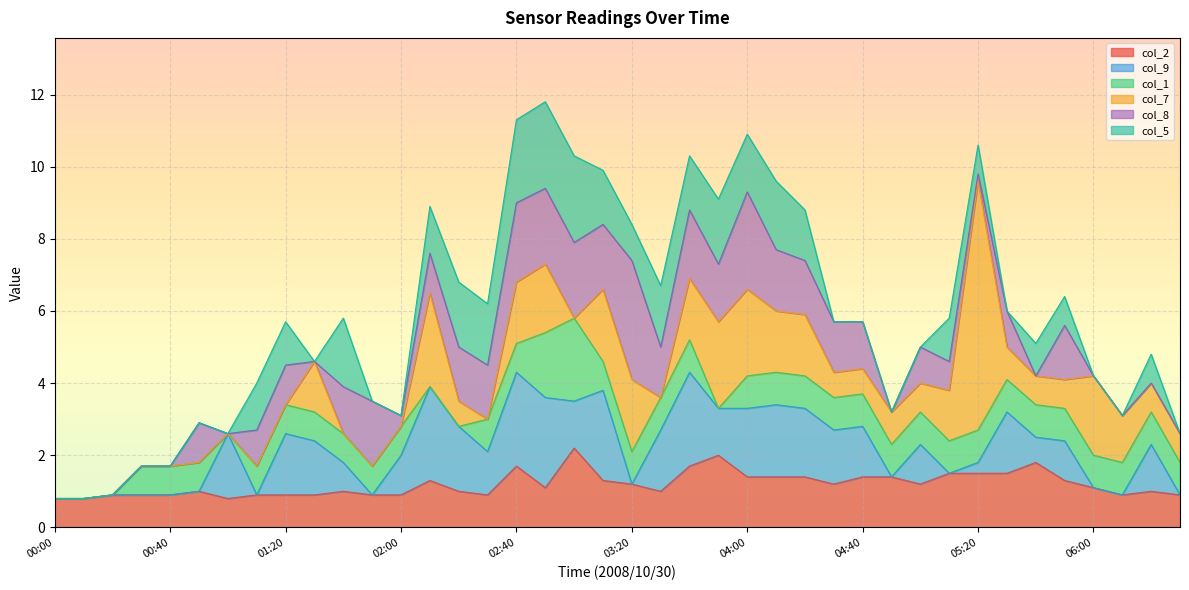

Reading right to left, list all the values displayed in this chart.

col_2: 06:30=0.9	06:20=1.0	06:10=0.9	06:00=1.1	05:50=1.3	05:40=1.8	05:30=1.5	05:20=1.5	05:10=1.5	05:00=1.2	04:50=1.4	04:40=1.4	04:30=1.2	04:20=1.4	04:10=1.4	04:00=1.4	03:50=2.0	03:40=1.7	03:30=1.0	03:20=1.2	03:10=1.3	03:00=2.2	02:50=1.1	02:40=1.7	02:30=0.9	02:20=1.0	02:10=1.3	02:00=0.9	01:50=0.9	01:40=1.0	01:30=0.9	01:20=0.9	01:10=0.9	01:00=0.8	00:50=1.0	00:40=0.9	00:30=0.9	00:20=0.9	00:10=0.8	00:00=0.8
col_9: 06:30=0.0	06:20=1.3	06:10=0.0	06:00=0.0	05:50=1.1	05:40=0.7	05:30=1.7	05:20=0.3	05:10=0.0	05:00=1.1	04:50=0.0	04:40=1.4	04:30=1.5	04:20=1.9	04:10=2.0	04:00=1.9	03:50=1.3	03:40=2.6	03:30=1.7	03:20=0.0	03:10=2.5	03:00=1.3	02:50=2.5	02:40=2.6	02:30=1.2	02:20=1.8	02:10=2.6	02:00=1.1	01:50=0.0	01:40=0.8	01:30=1.5	01:20=1.7	01:10=0.0	01:00=1.8	00:50=0.0	00:40=0.0	00:30=0.0	00:20=0.0	00:10=0.0	00:00=0.0
col_1: 06:30=0.9	06:20=0.9	06:10=0.9	06:00=0.9	05:50=0.9	05:40=0.9	05:30=0.9	05:20=0.9	05:10=0.9	05:00=0.9	04:50=0.9	04:40=0.9	04:30=0.9	04:20=0.9	04:10=0.9	04:00=0.9	03:50=0.0	03:40=0.9	03:30=0.9	03:20=0.9	03:10=0.8	03:00=2.3	02:50=1.8	02:40=0.8	02:30=0.9	02:20=0.0	02:10=0.0	02:00=0.8	01:50=0.8	01:40=0.8	01:30=0.8	01:20=0.8	01:10=0.8	01:00=0.0	00:50=0.8	00:40=0.8	00:30=0.8	00:20=0.0	00:10=0.0	00:00=0.0
col_7: 06:30=0.8	06:20=0.8	06:10=1.3	06:00=2.2	05:50=0.8	05:40=0.8	05:30=0.9	05:20=6.9	05:10=1.4	05:00=0.8	04:50=0.9	04:40=0.7	04:30=0.7	04:20=1.7	04:10=1.7	04:00=2.4	03:50=2.4	03:40=1.7	03:30=0.0	03:20=2.0	03:10=2.0	03:00=0.0	02:50=1.9	02:40=1.7	02:30=0.0	02:20=0.7	02:10=2.6	02:00=0.0	01:50=0.0	01:40=0.0	01:30=1.4	01:20=0.0	01:10=0.0	01:00=0.0	00:50=0.0	00:40=0.0	00:30=0.0	00:20=0.0	00:10=0.0	00:00=0.0
col_8: 06:30=0.0	06:20=0.0	06:10=0.0	06:00=0.0	05:50=1.5	05:40=0.0	05:30=1.0	05:20=0.2	05:10=0.8	05:00=1.0	04:50=0.0	04:40=1.3	04:30=1.4	04:20=1.5	04:10=1.7	04:00=2.7	03:50=1.6	03:40=1.9	03:30=1.4	03:20=3.3	03:10=1.8	03:00=2.1	02:50=2.1	02:40=2.2	02:30=1.5	02:20=1.5	02:10=1.1	02:00=0.3	01:50=1.8	01:40=1.3	01:30=0.0	01:20=1.1	01:10=1.0	01:00=0.0	00:50=1.1	00:40=0.0	00:30=0.0	00:20=0.0	00:10=0.0	00:00=0.0
col_5: 06:30=0.0	06:20=0.8	06:10=0.0	06:00=0.0	05:50=0.8	05:40=0.9	05:30=0.0	05:20=0.8	05:10=1.2	05:00=0.0	04:50=0.0	04:40=0.0	04:30=0.0	04:20=1.4	04:10=1.9	04:00=1.6	03:50=1.8	03:40=1.5	03:30=1.7	03:20=1.0	03:10=1.5	03:00=2.4	02:50=2.4	02:40=2.3	02:30=1.7	02:20=1.8	02:10=1.3	02:00=0.0	01:50=0.0	01:40=1.9	01:30=0.0	01:20=1.2	01:10=1.3	01:00=0.0	00:50=0.0	00:40=0.0	00:30=0.0	00:20=0.0	00:10=0.0	00:00=0.0